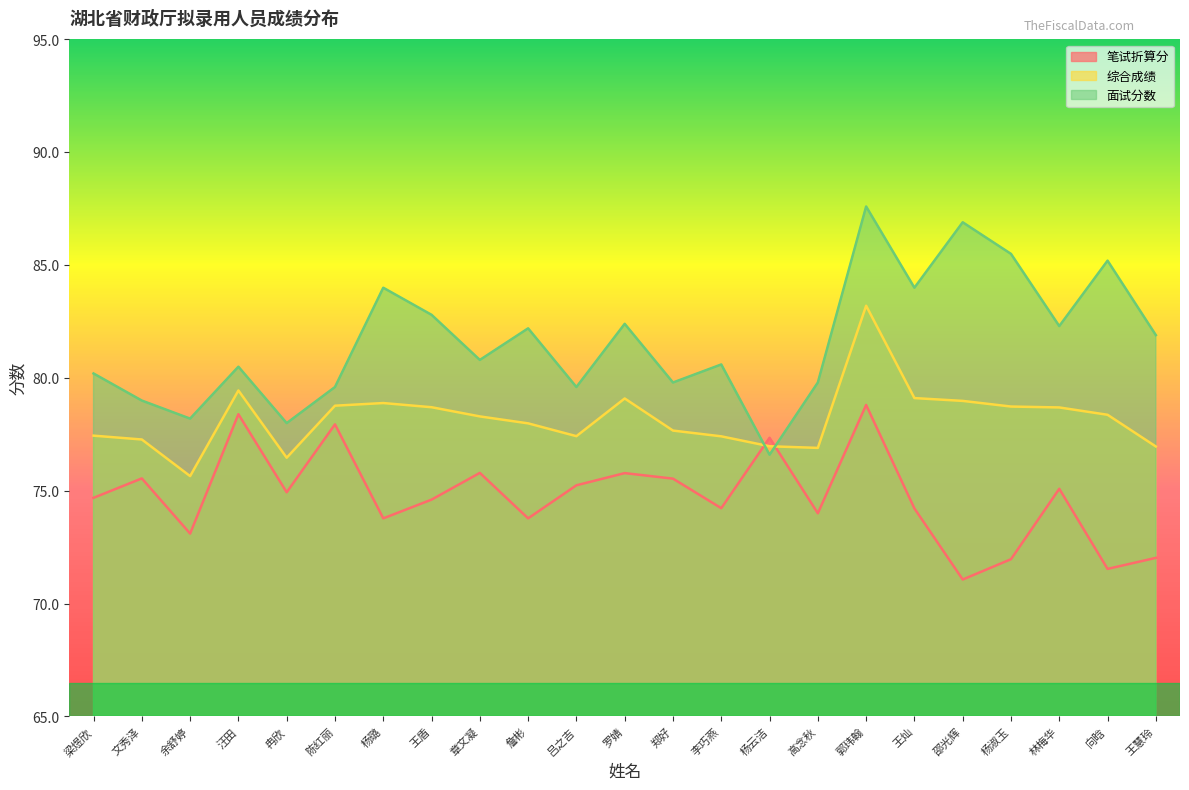

Which series changed the most between 陈红丽 and 罗婧?

面试分数